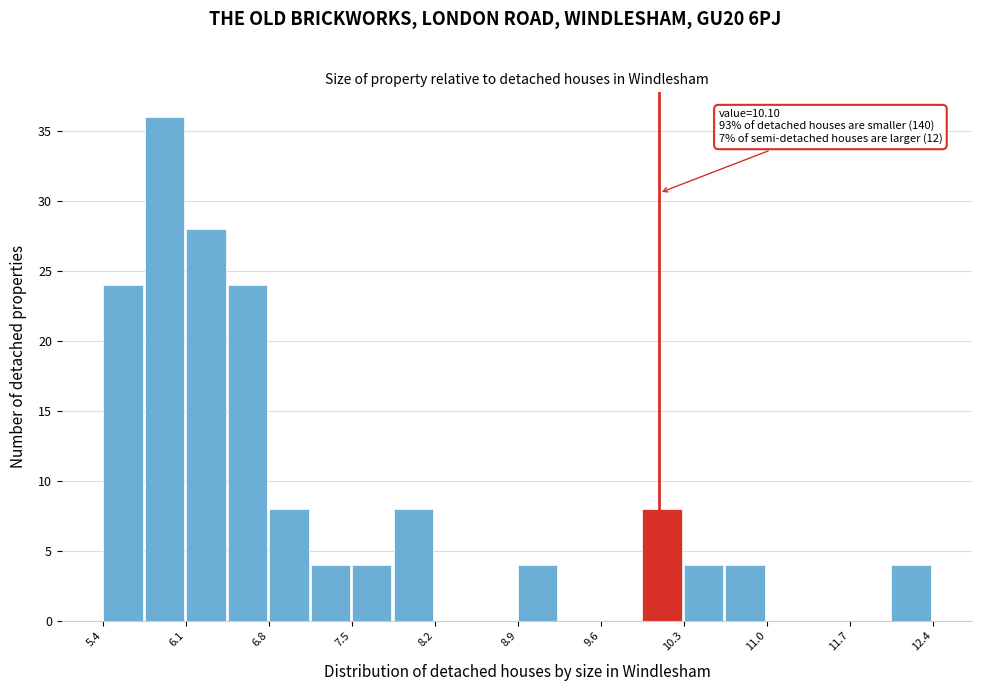

Around what value on the x-axis is the tallest bar? Give the approximate position of its centre, as read against the axis.

5.9